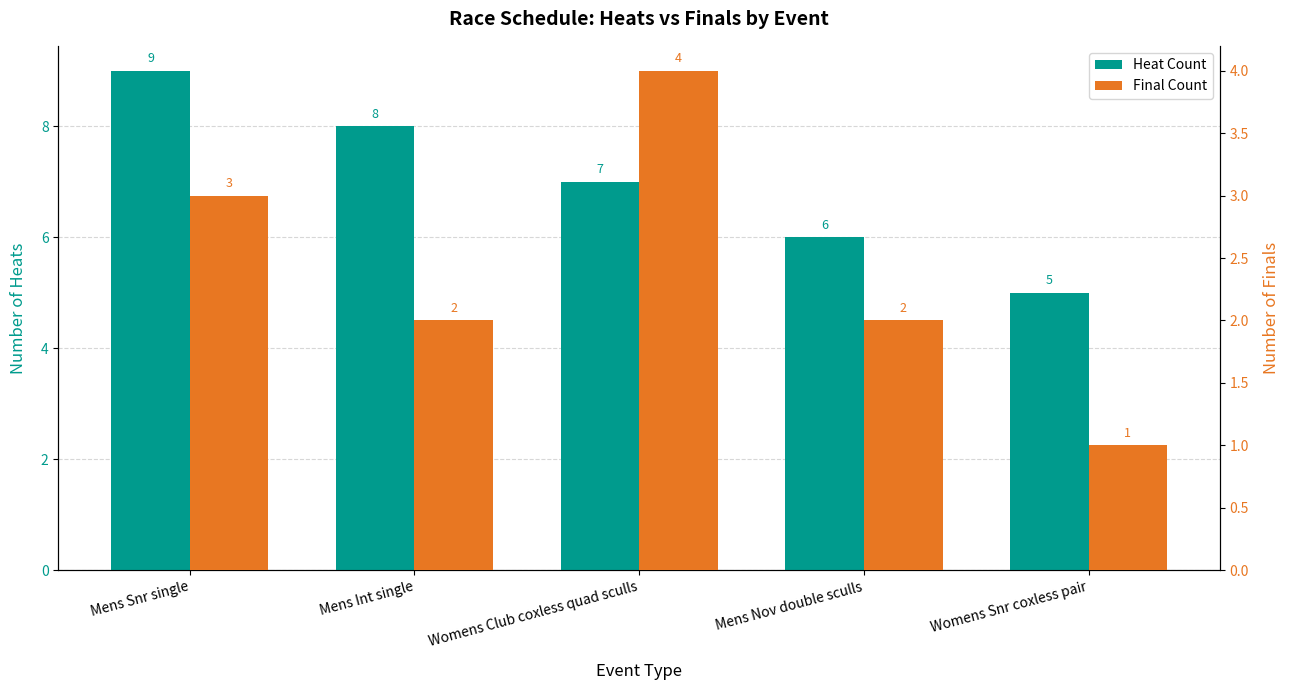

Which series changed the most between Mens Snr single and Womens Snr coxless pair?

Heat Count